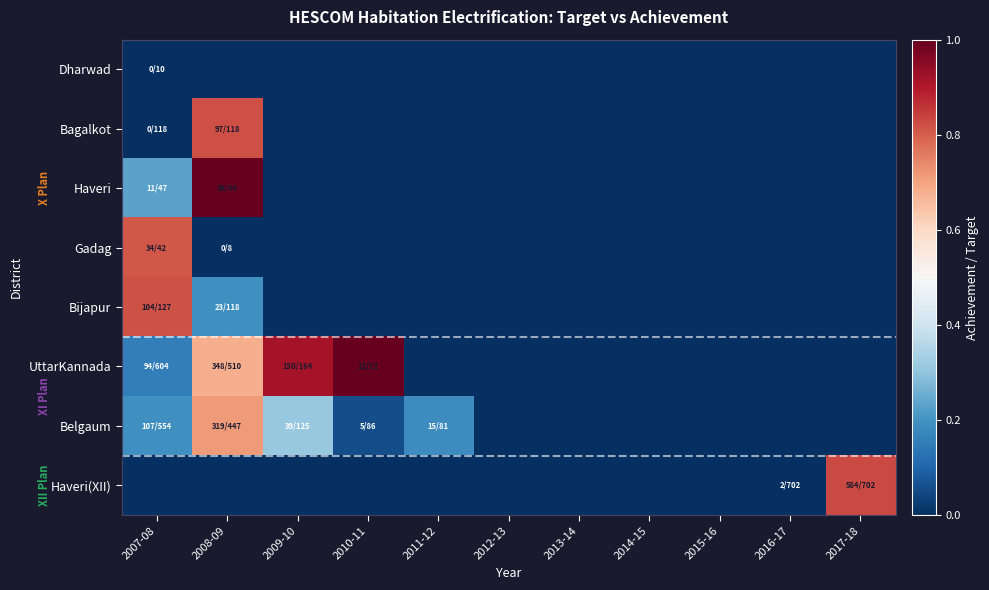

Which has a higher value, 2008-09 or 2015-16?

2008-09